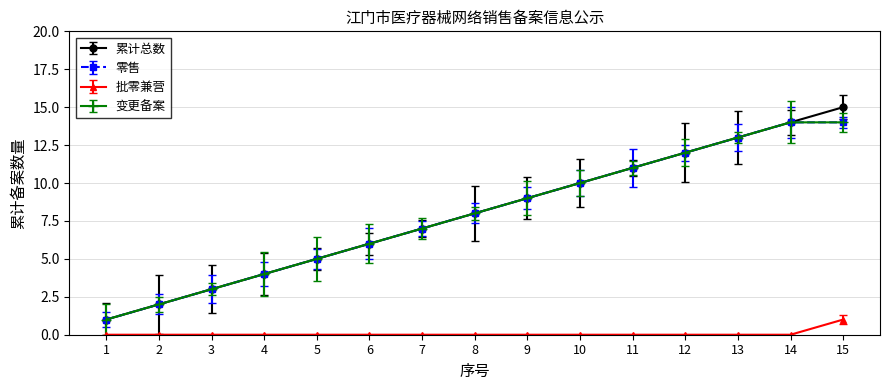

Between 10 and 3, which is larger?

10